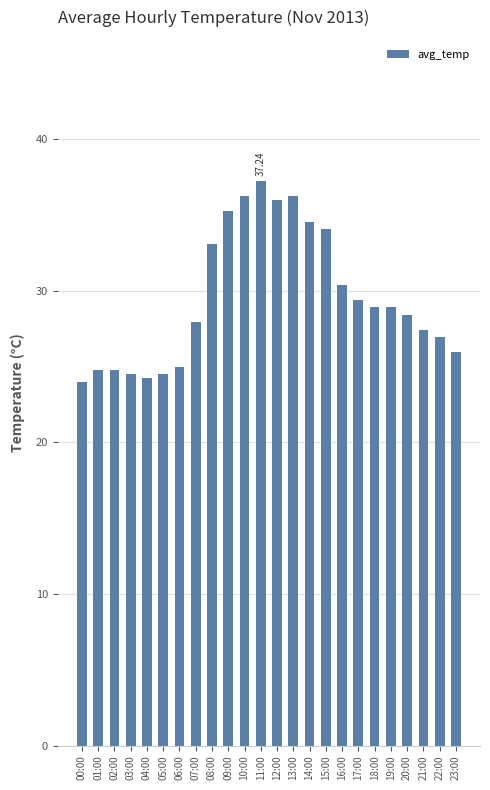

Approximately how many times larger is the value at 16:00 compared to 22:00?

1.1